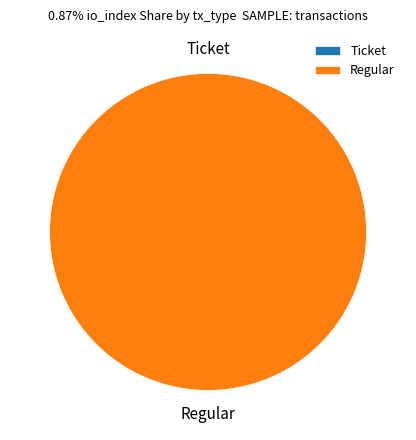

How many slices are in this pie chart?

2